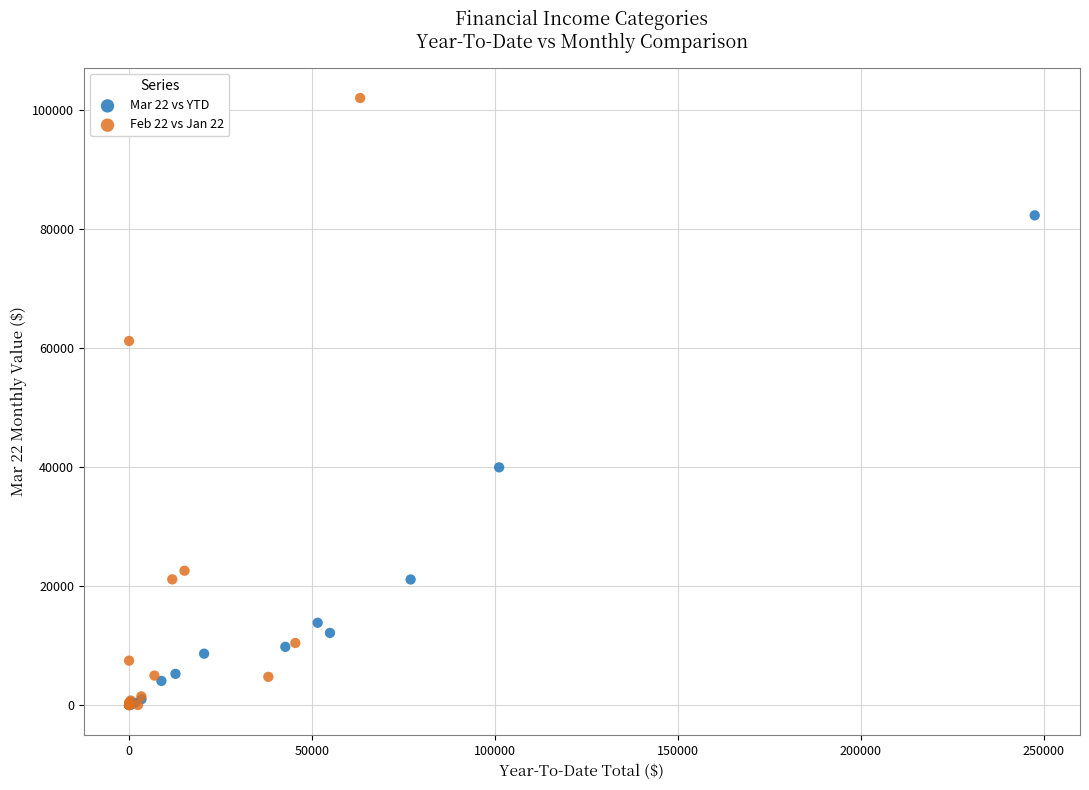

Which series has the largest Y range (max minus min)?

Feb 22 vs Jan 22